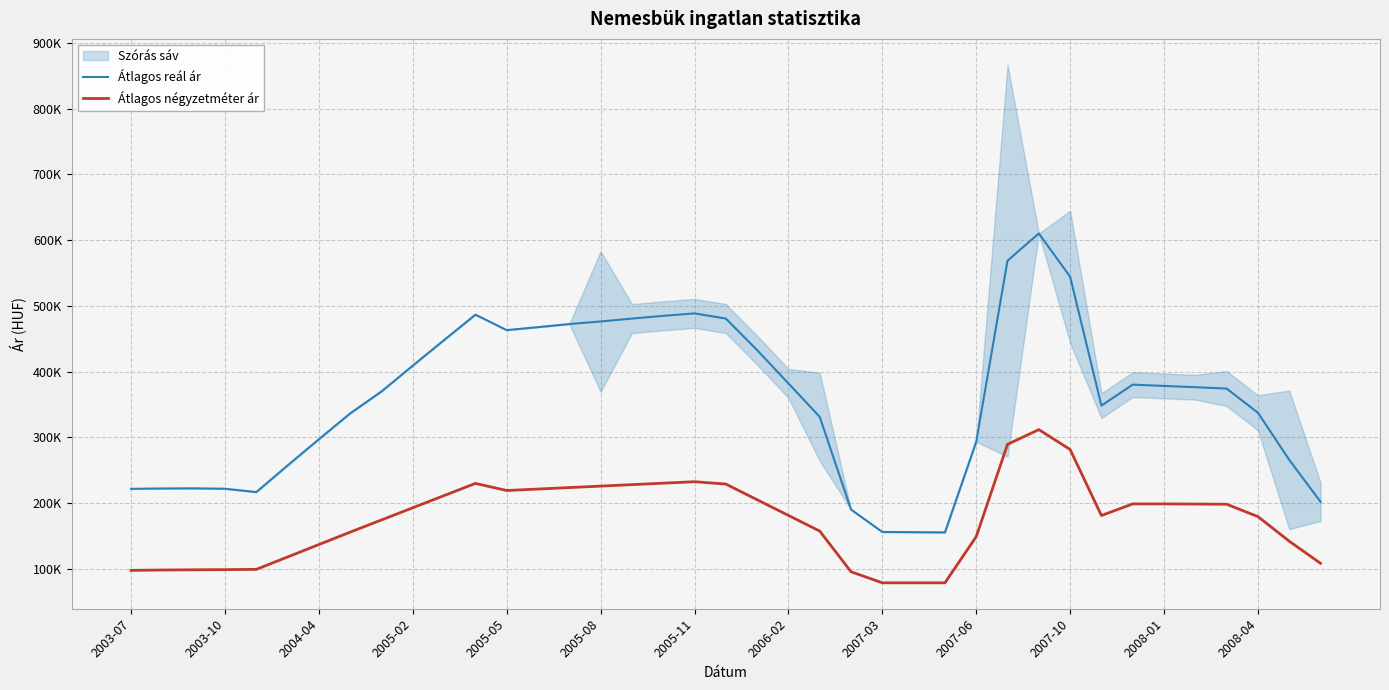

True or false: Átlagos négyzetméter ár and Átlagos reál ár cross at least once.

False